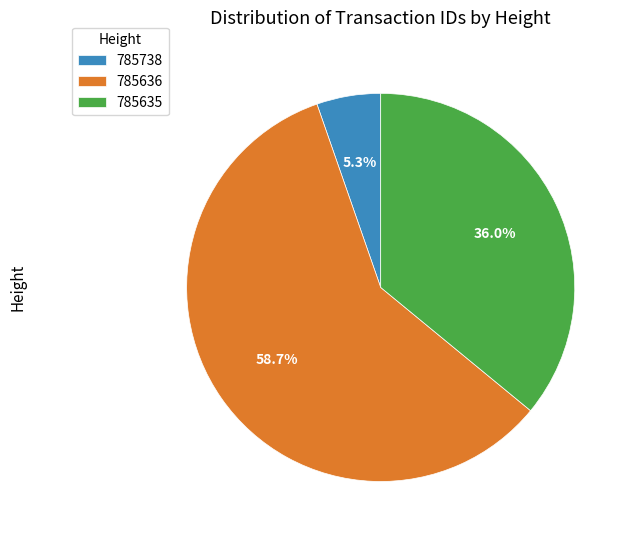

Count the number of slices in the pie.

3